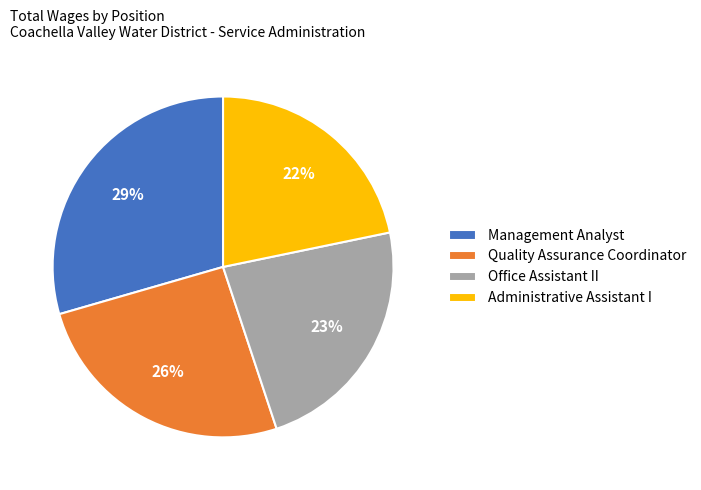

Do Administrative Assistant I and Management Analyst together represent more than half of the pie?

Yes